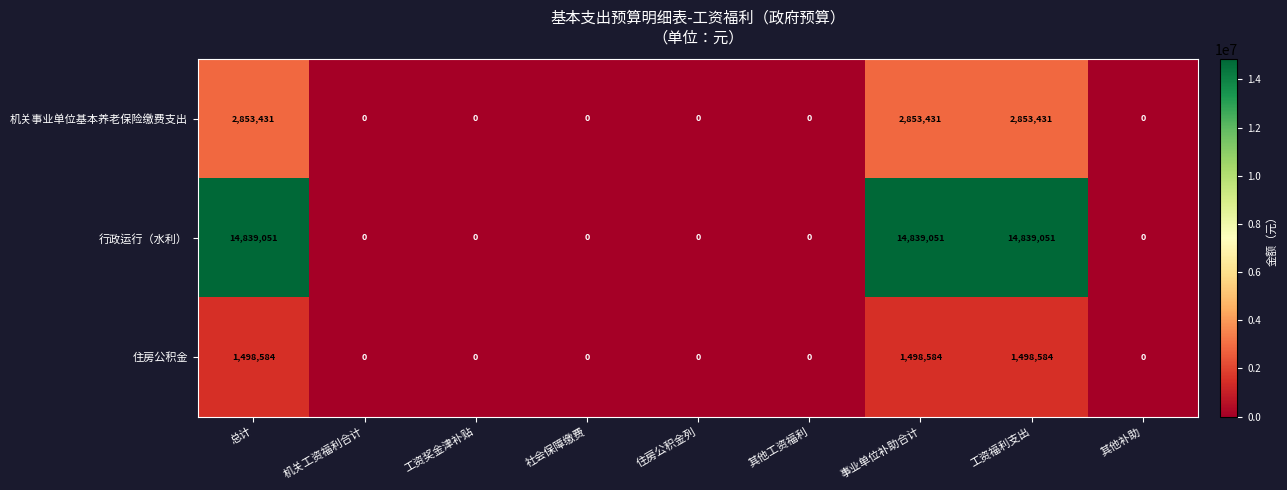

What is the difference between the maximum and minimum values in the 机关事业单位基本养老保险缴费支出 series?

2853431